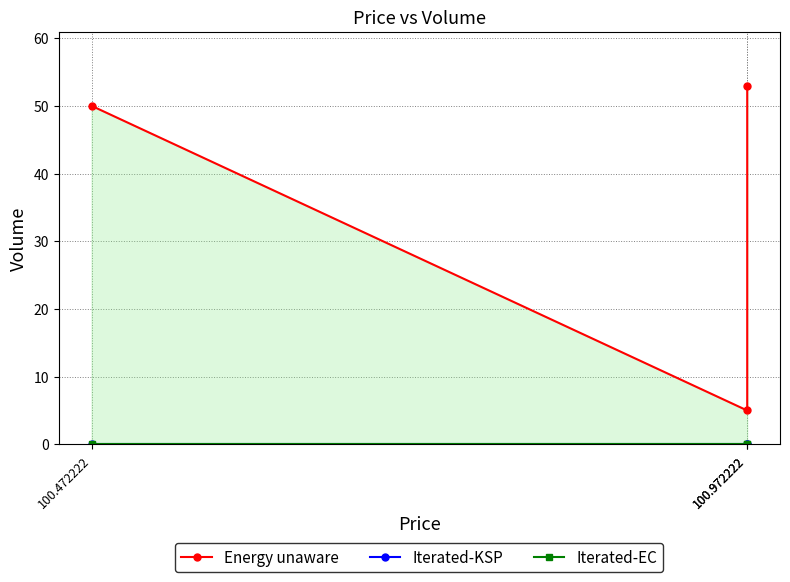

What is the spread (max minus min) of values at 100.972222?

5